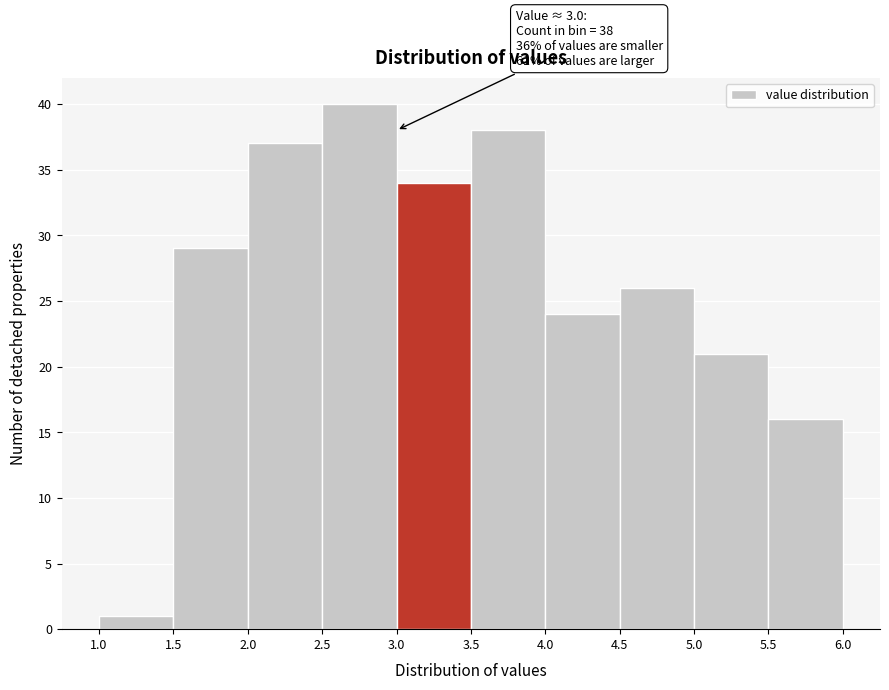

Over which range of the x-axis is the bar tallest?

2.5 to 3.0